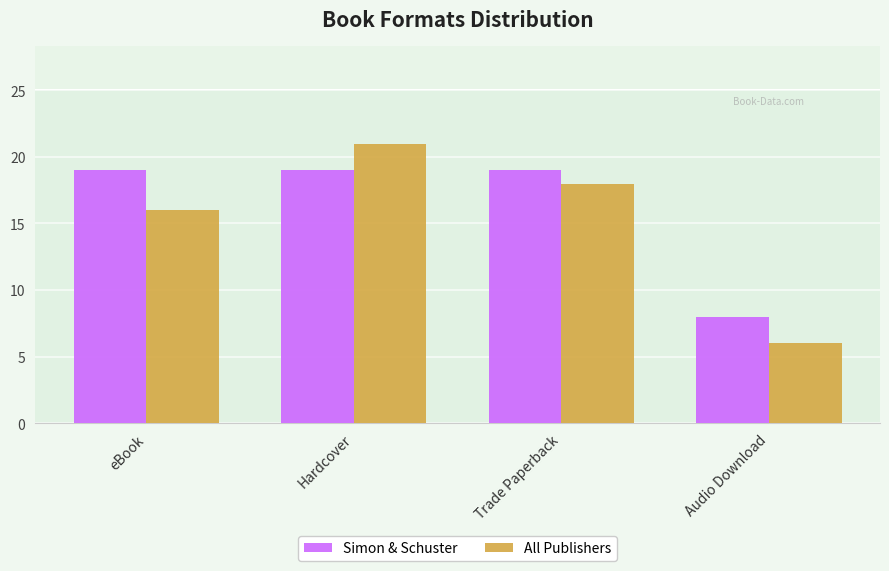

Which category has the highest value in the All Publishers series?

Hardcover